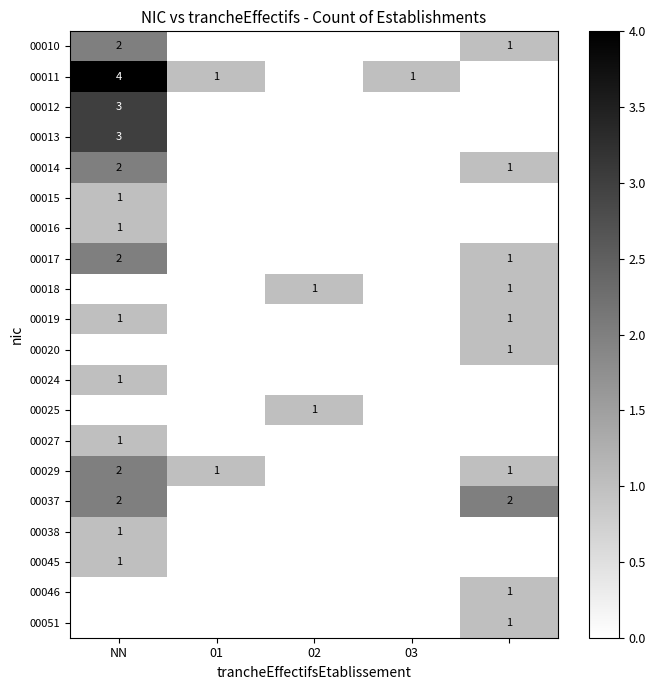

How many data points in 00016 are above 0?

1